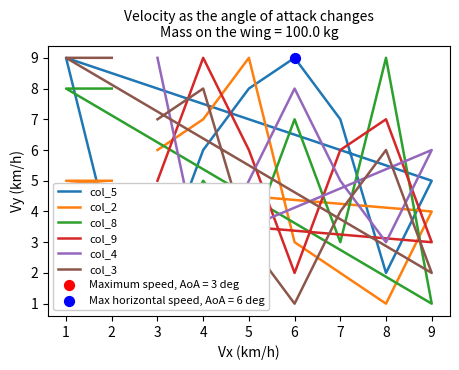

At how many categories does at least one series exceed 4?

9